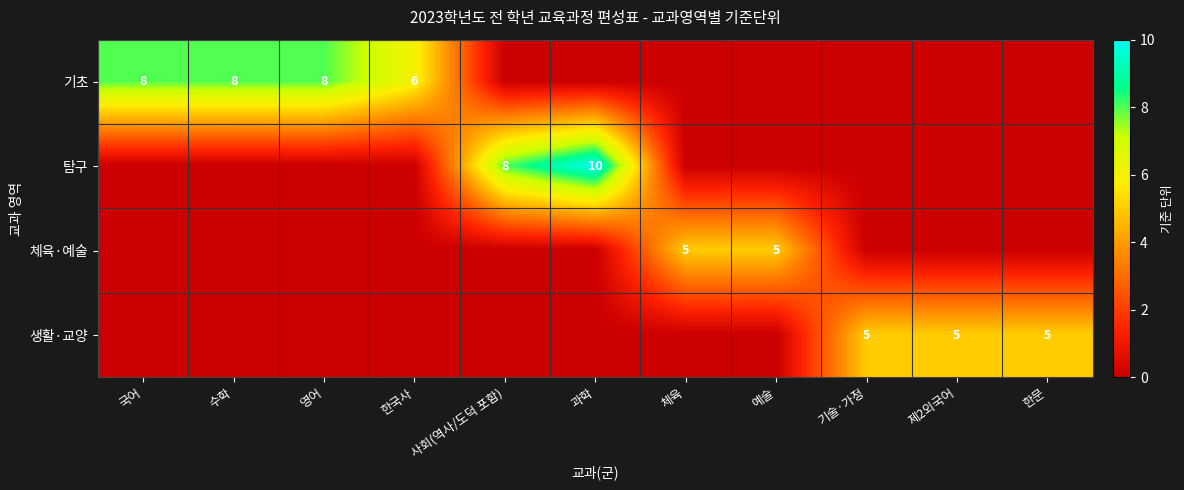

Is it true that 생활·교양 equals 5 at 기술·가정?

True